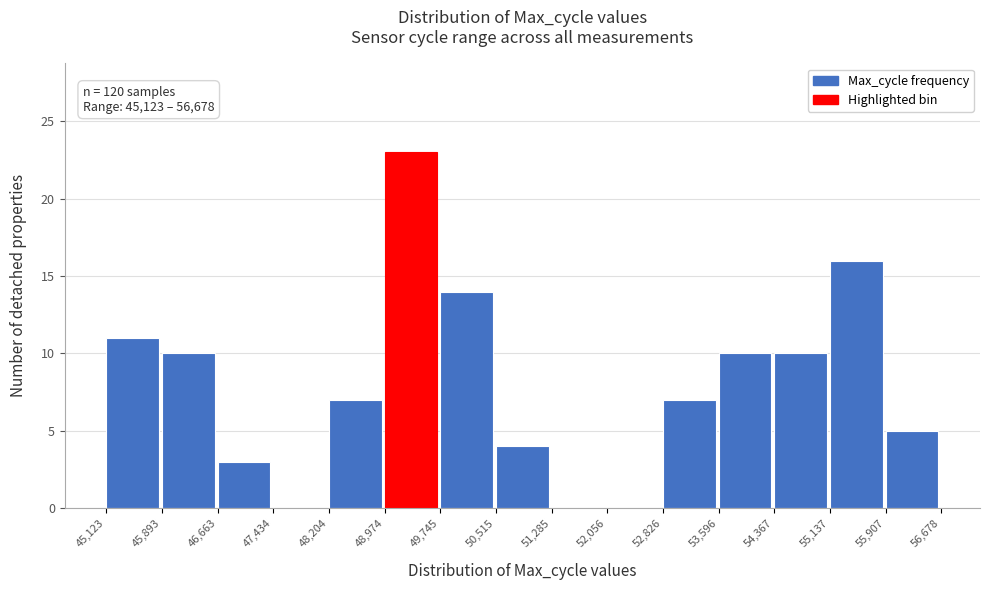

Which range on the x-axis has the tallest bar?

48,974 to 49,745